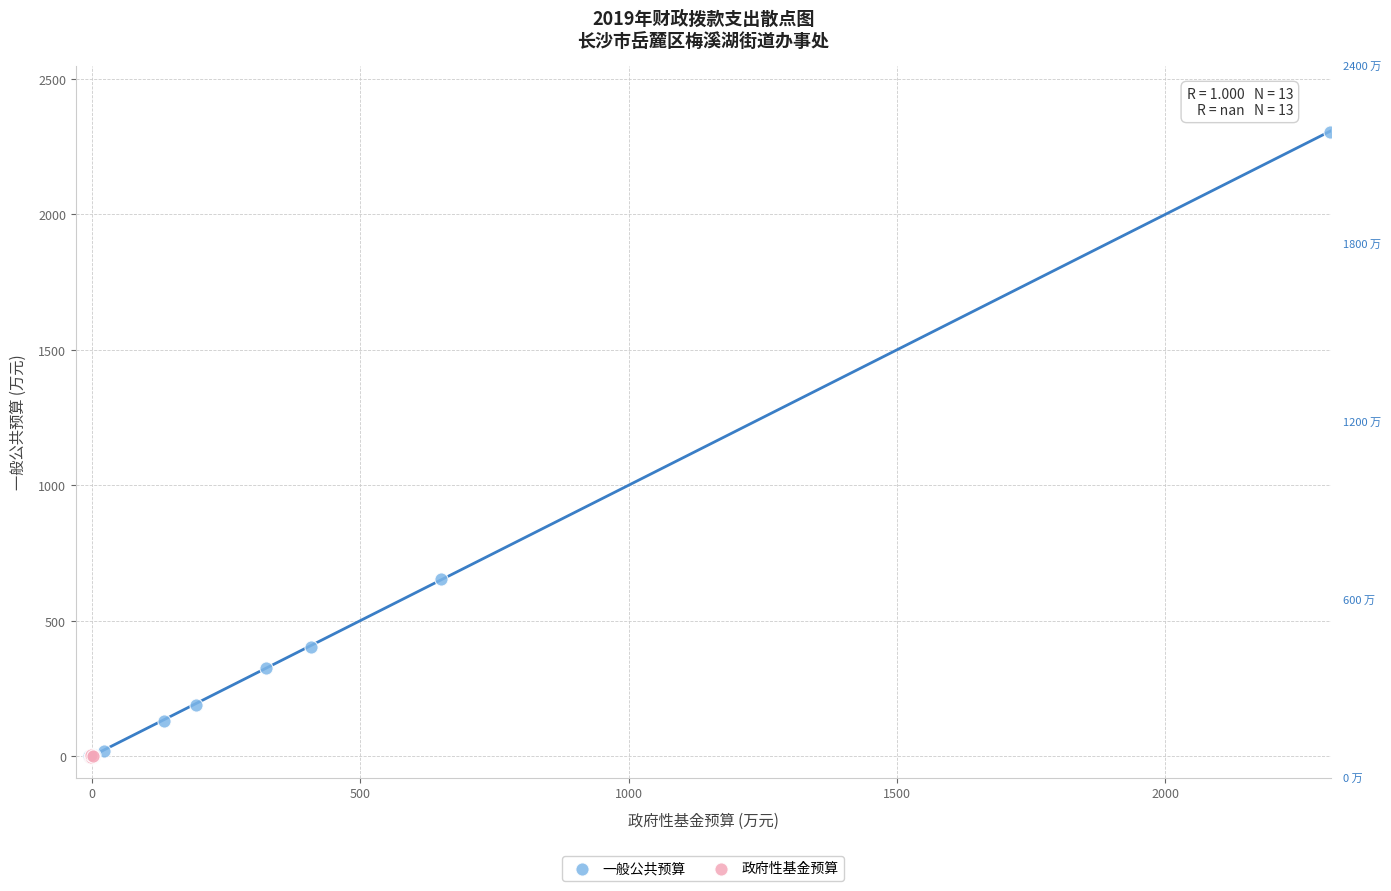

Which series has the largest Y range (max minus min)?

一般公共预算